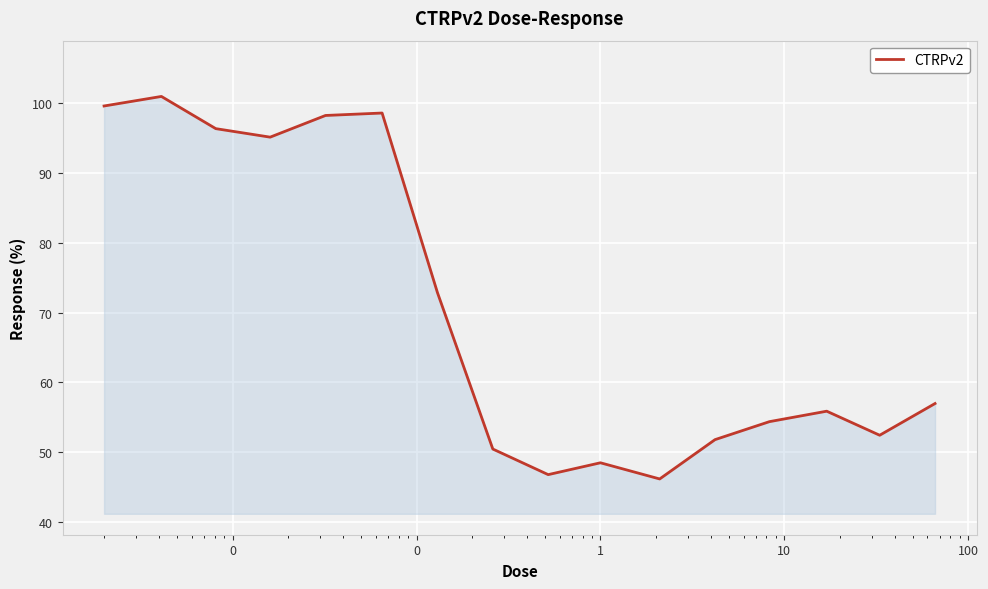

How many interior local valleys (lower than both neighbors) does the data have?

4